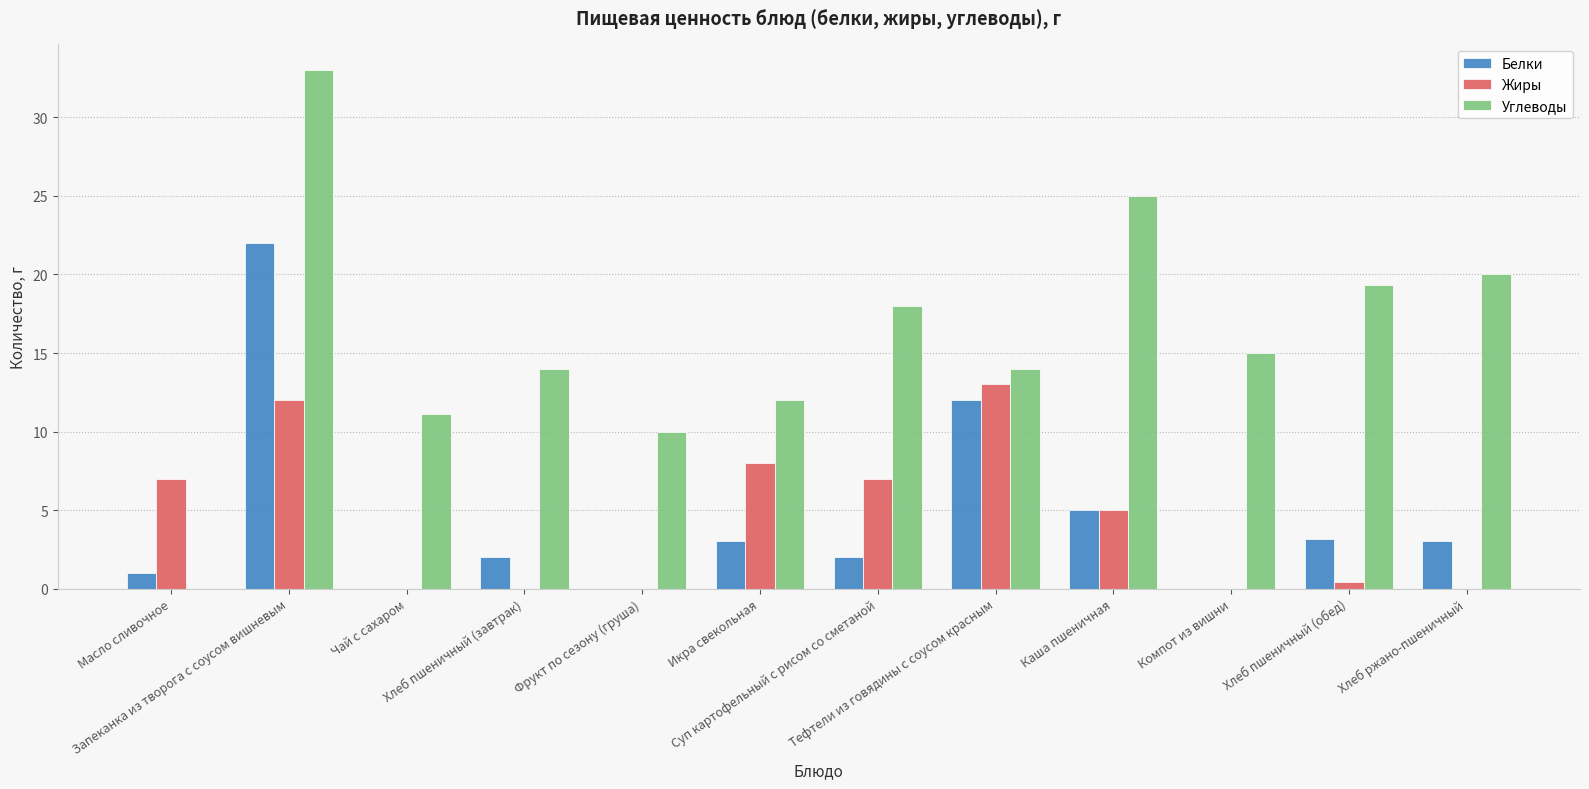

Is it true that Жиры equals 5.0 at Каша пшеничная?

True